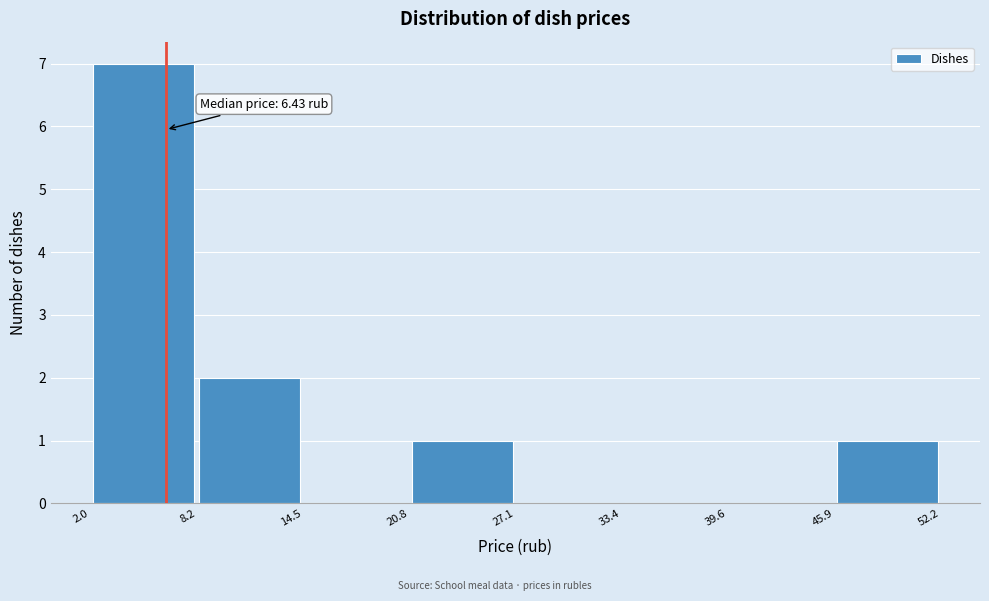

Over which range of the x-axis is the bar tallest?

2.0 to 8.2